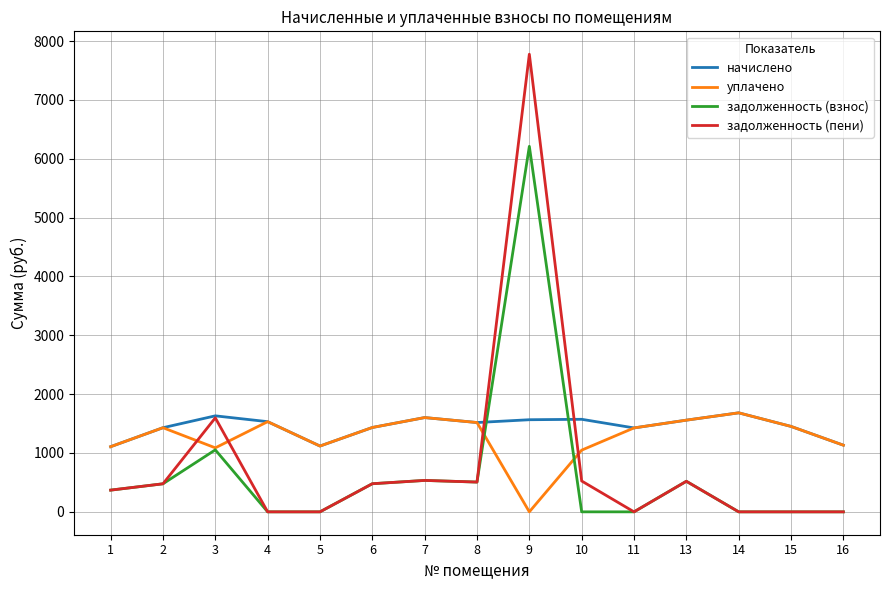

Which series has the largest range (max minus min)?

задолженность (пени)